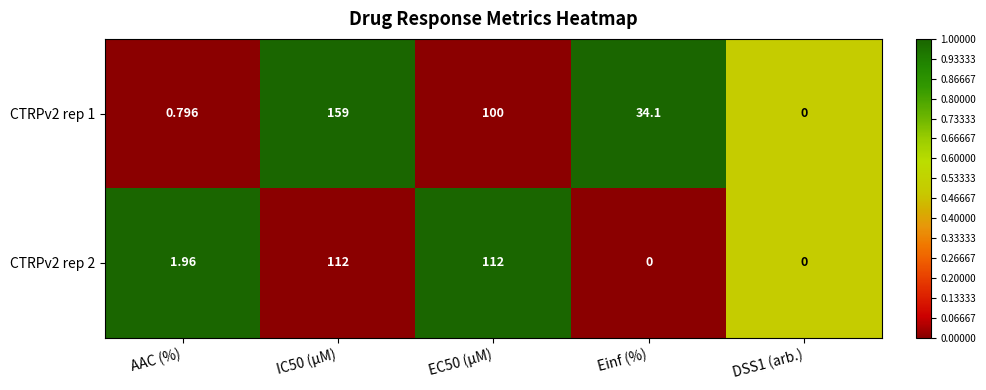

Where does the CTRPv2 rep 2 series first go above 1?

AAC (%)